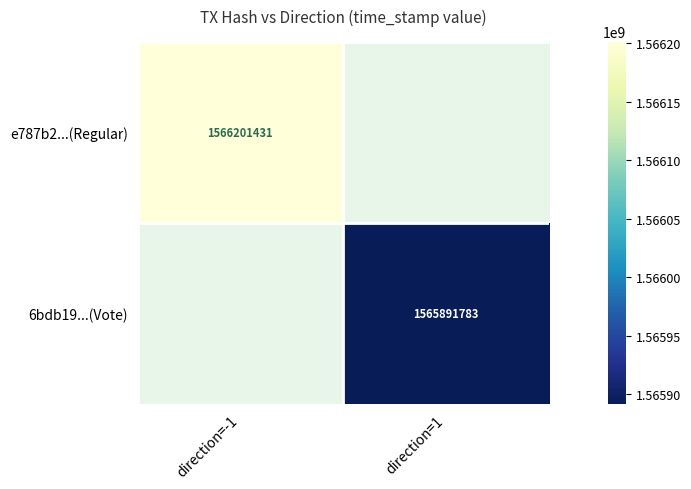

The e787b2...(Regular) series shows 593920202 at direction=-1. True or false?

False